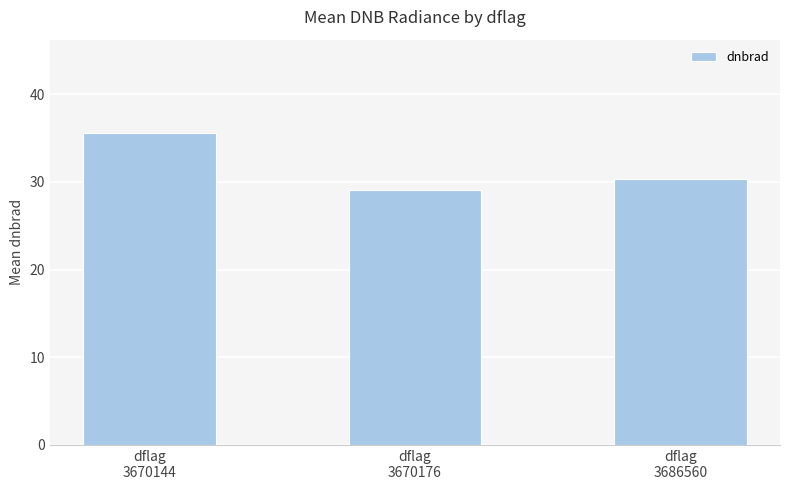

What is the difference between the maximum and minimum values?

6.5